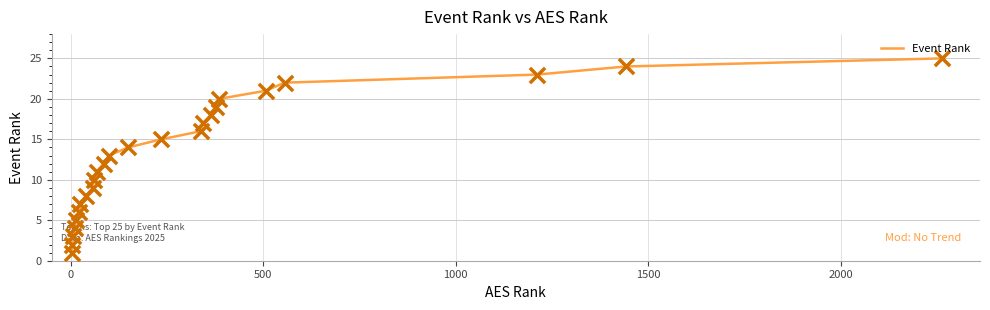

What is the maximum value shown in the chart?

25